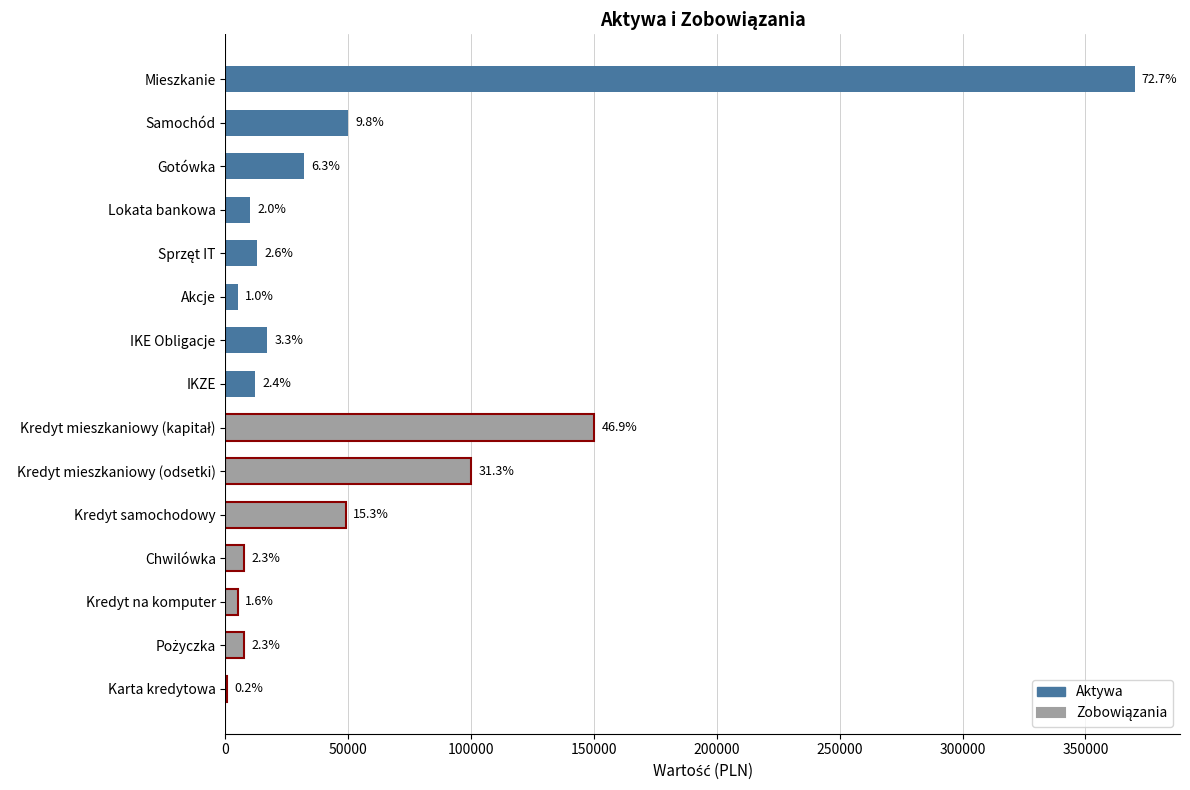

Does the chart contain stacked bars?

No